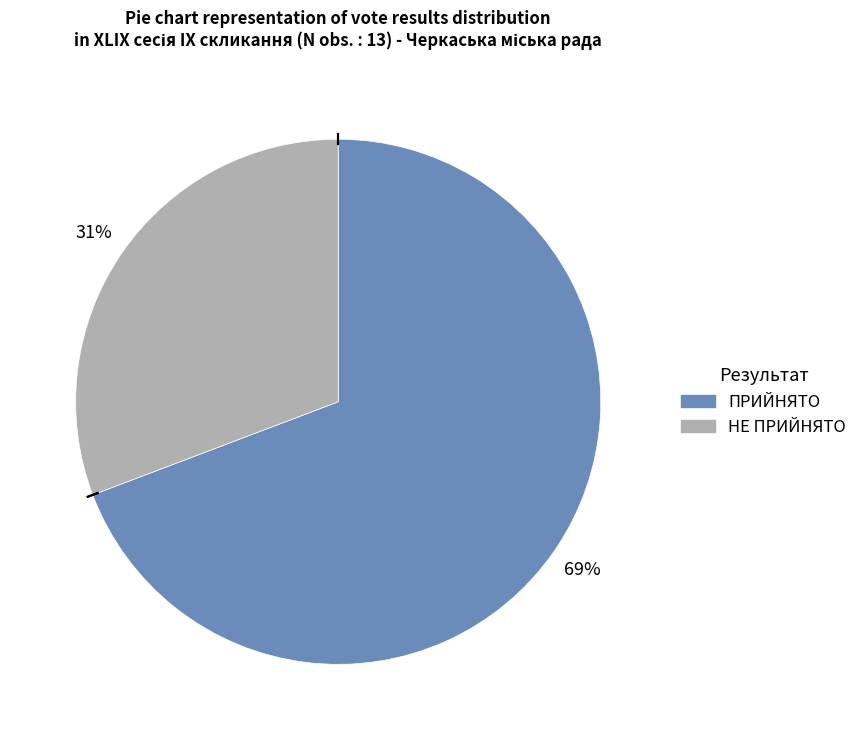

Rank the categories by value from highest to lowest.

ПРИЙНЯТО, НЕ ПРИЙНЯТО